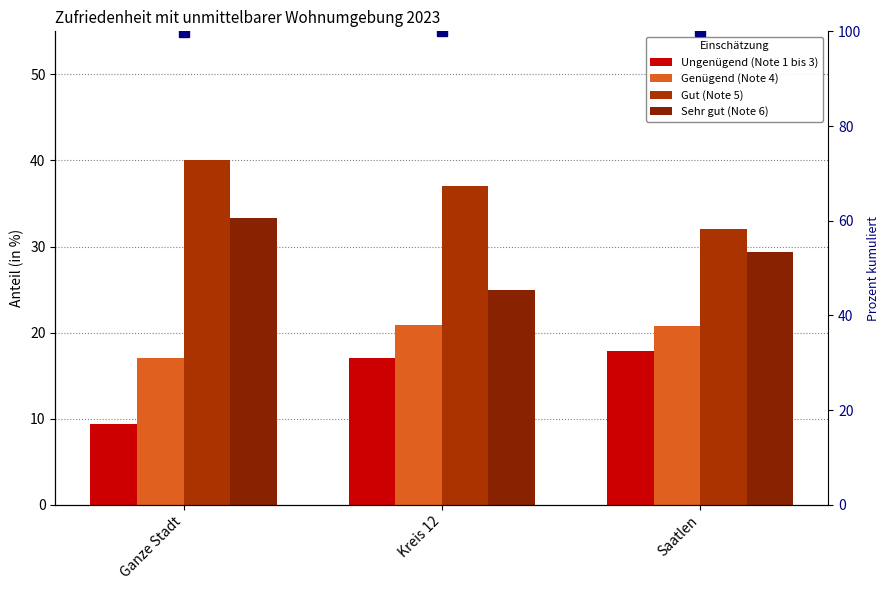

Which series has the largest total across all categories?

Kumuliert